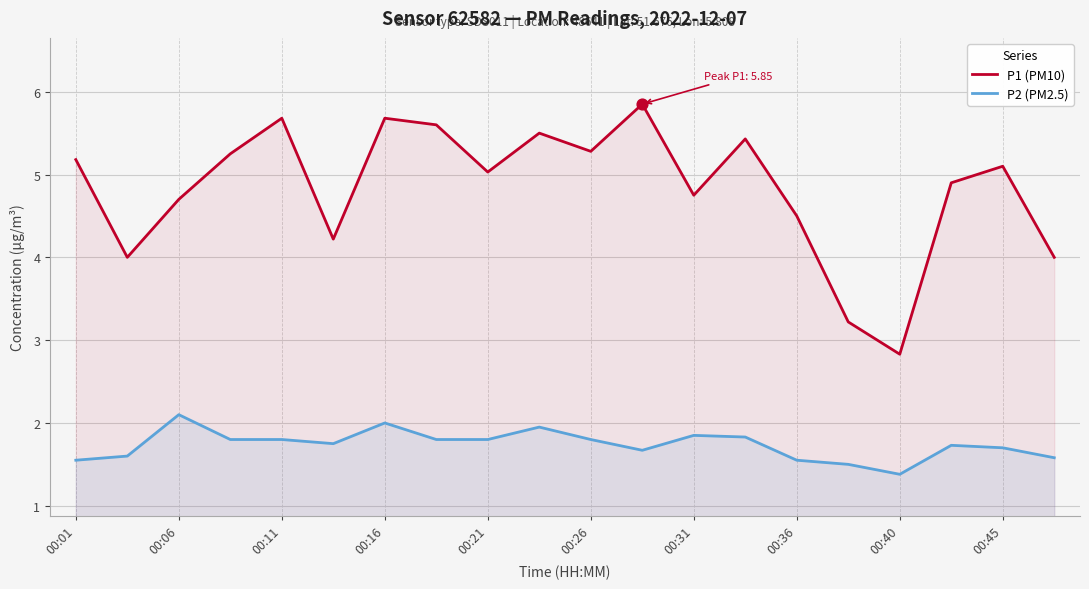

What is the total value across all series at 13?

7.3